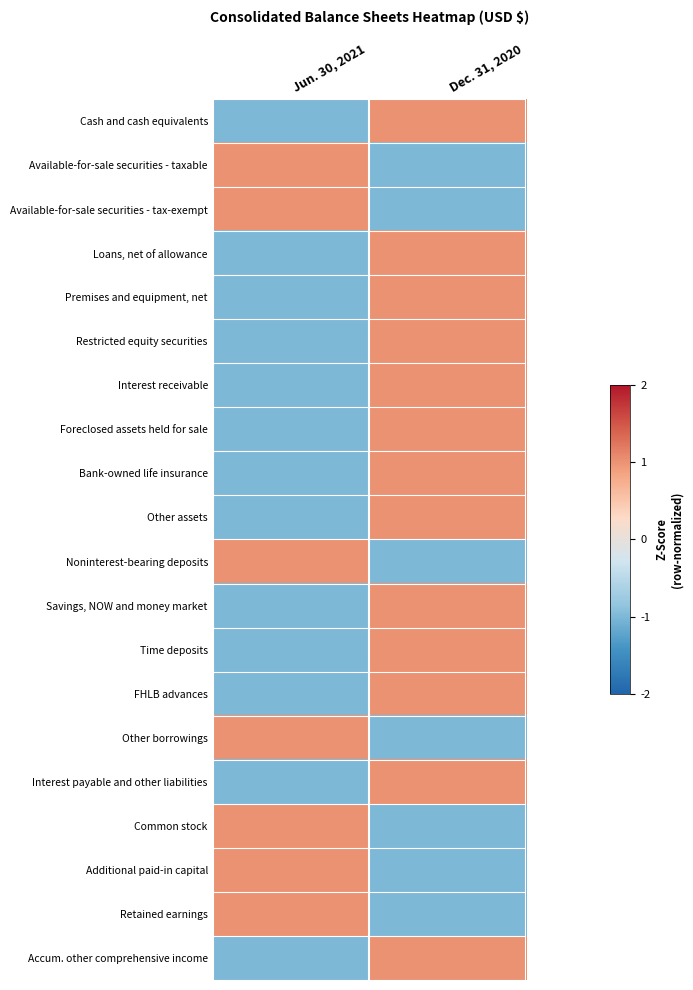

What is the greatest value displayed?

1